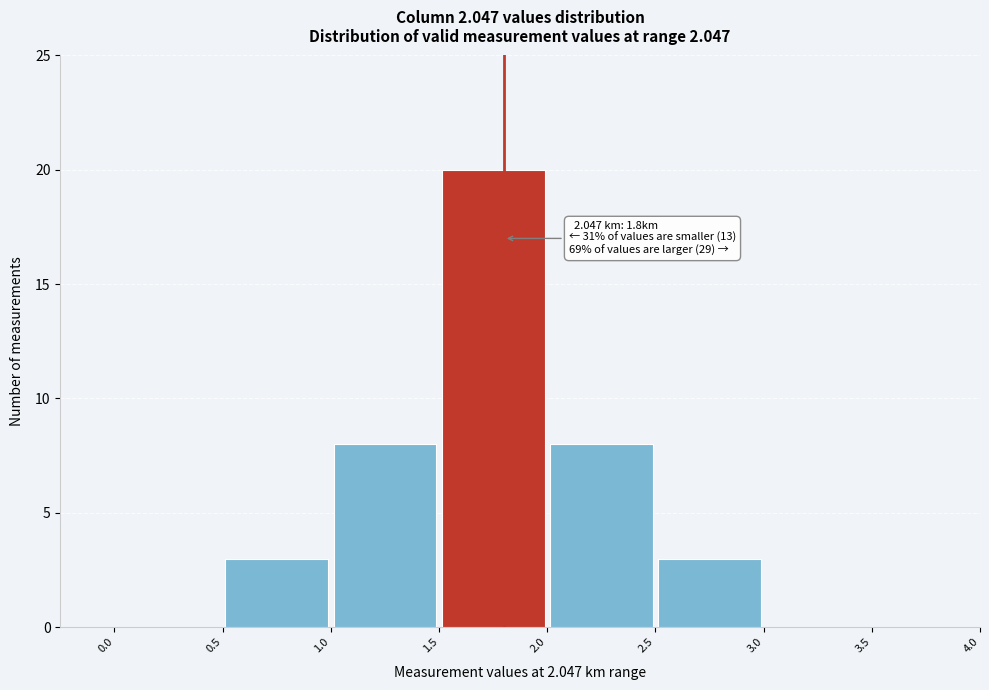

Which range on the x-axis has the tallest bar?

1.5 to 2.0